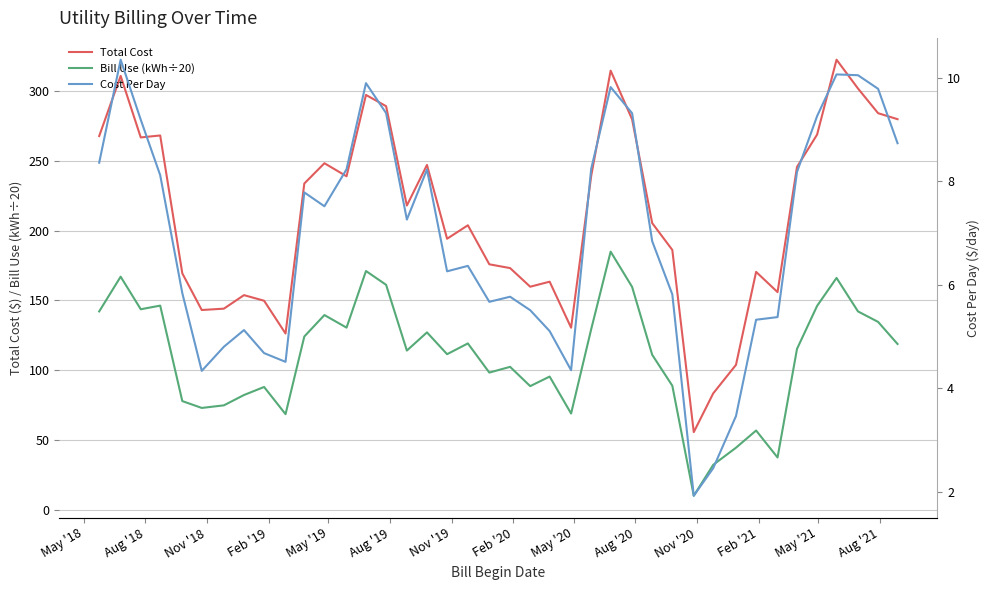

True or false: Total Cost and Cost Per Day cross at least once.

False